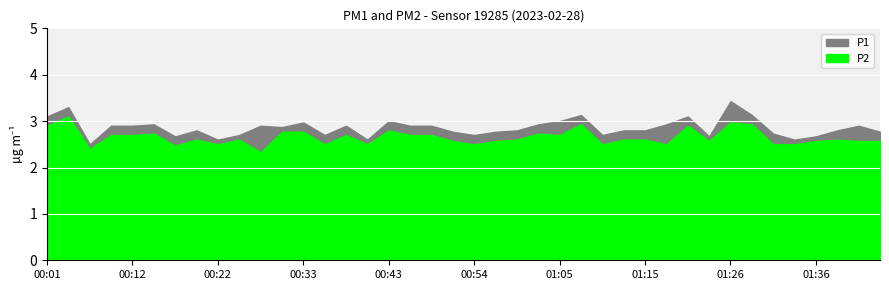

What is the label of the 25th point from the left?

01:05